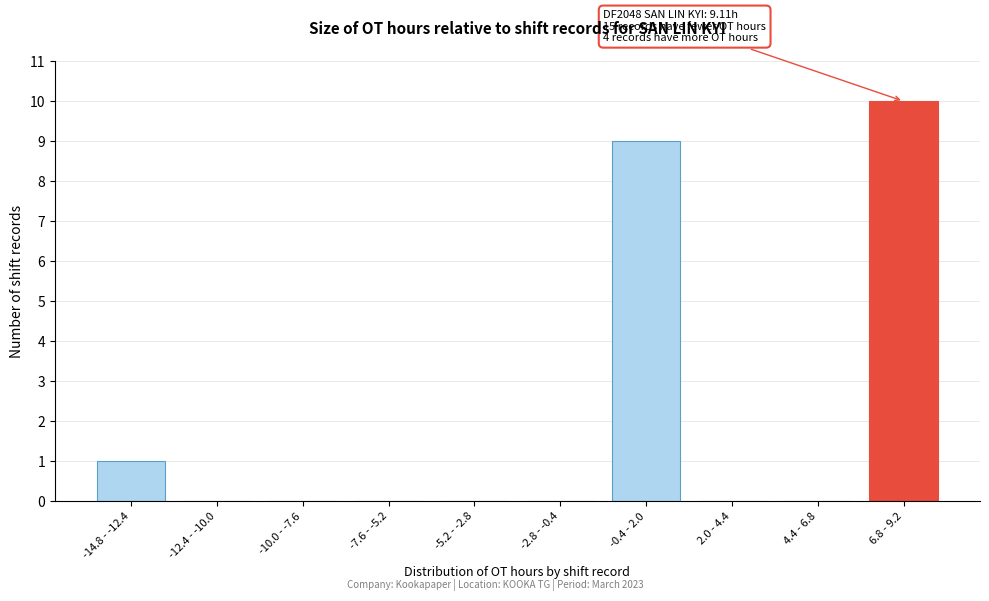

Reading left to right, what are all the values shown in this chart?

-14.8 - -12.4=1	-12.4 - -10.0=0	-10.0 - -7.6=0	-7.6 - -5.2=0	-5.2 - -2.8=0	-2.8 - -0.4=0	-0.4 - 2.0=9	2.0 - 4.4=0	4.4 - 6.8=0	6.8 - 9.2=10